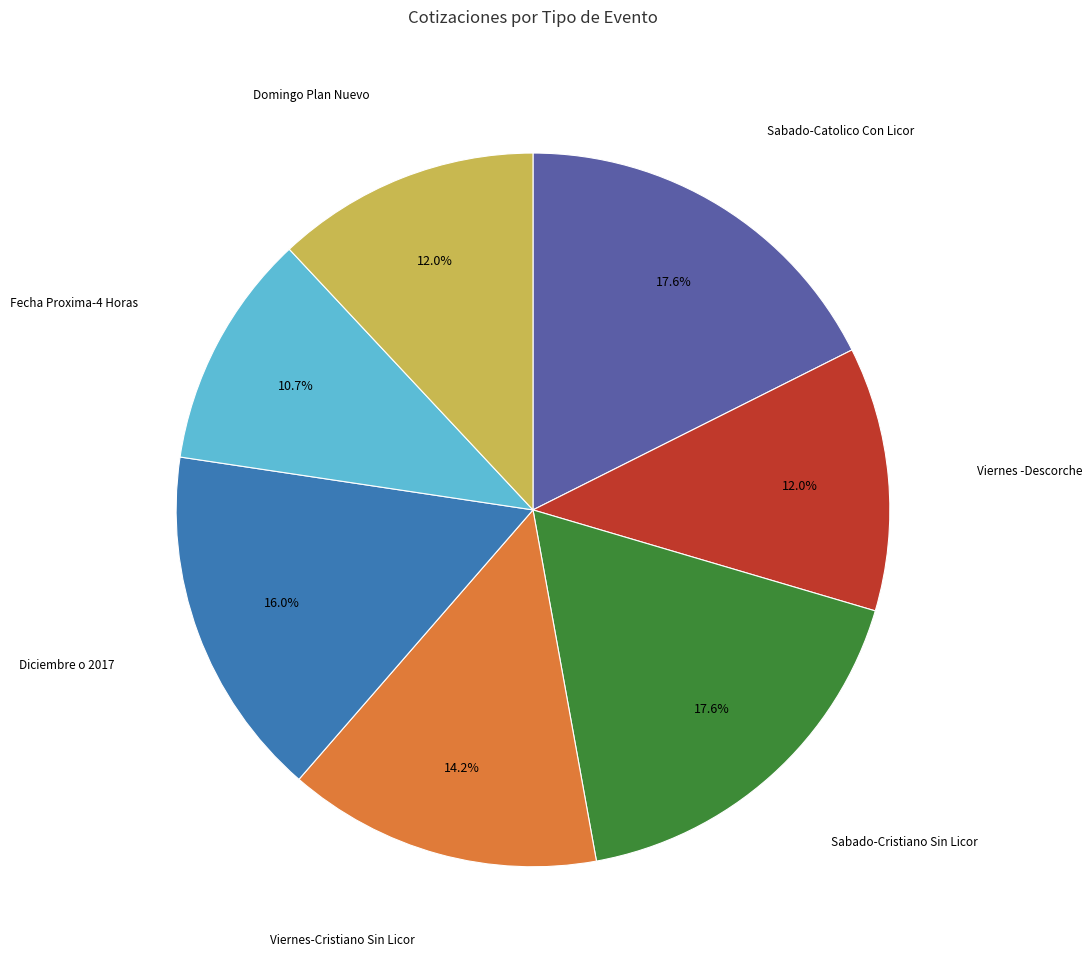

Is there any slice that represents more than half of the pie?

No